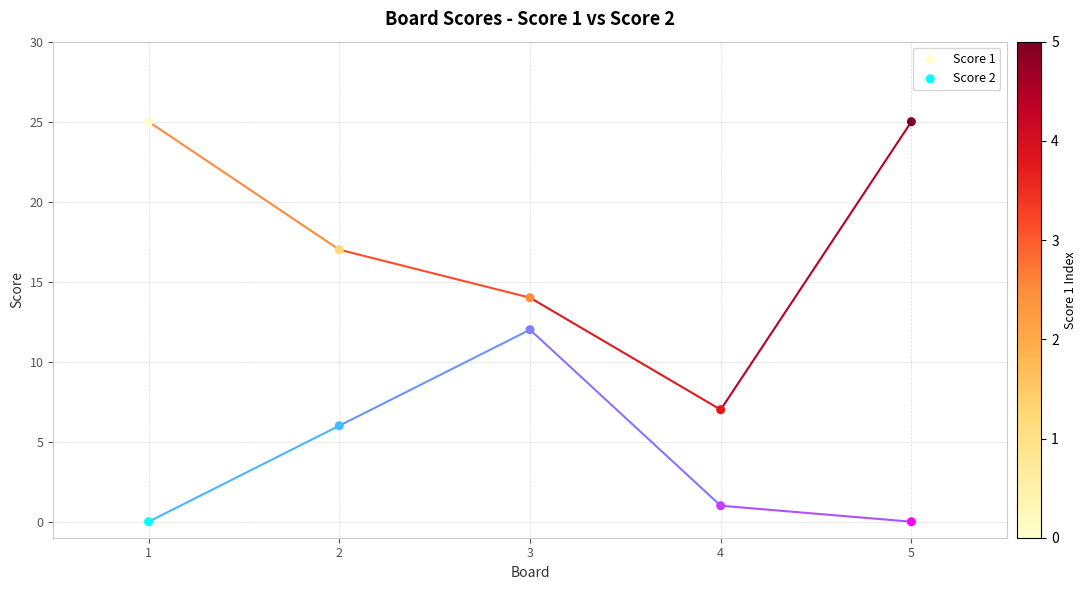

Across all data points, what is the average X value?

3